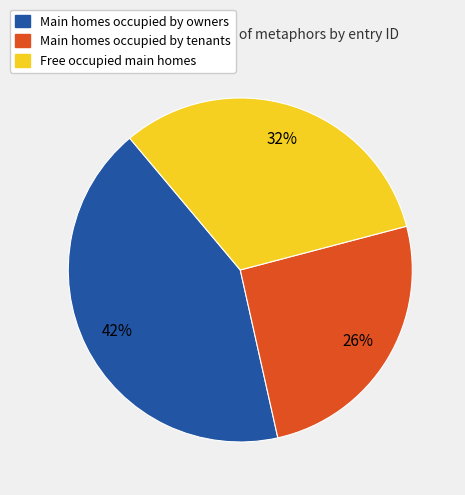

Which category has the smallest portion of the pie?

Main homes occupied by tenants